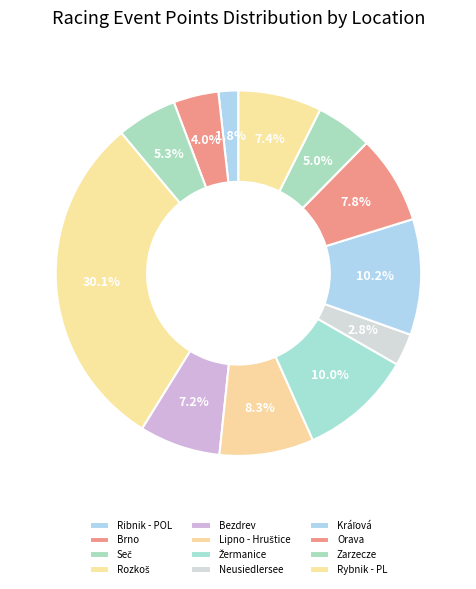

Count the number of slices in the pie.

12